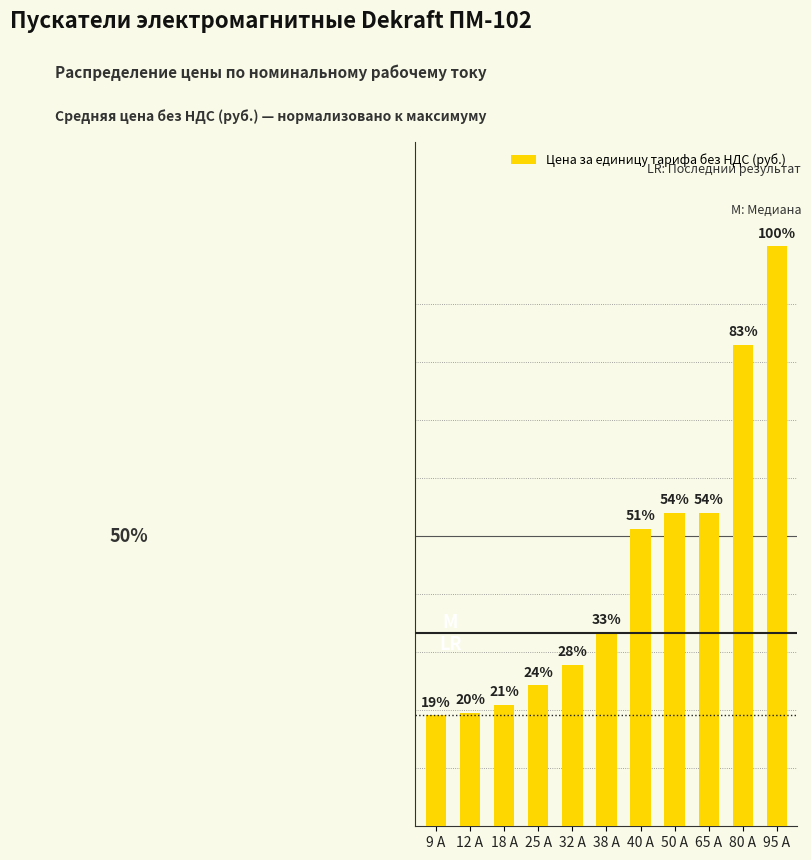

Reading left to right, list all the values displayed in this chart.

0.2	0.2	0.2	0.2	0.3	0.3	0.5	0.5	0.5	0.8	1.0